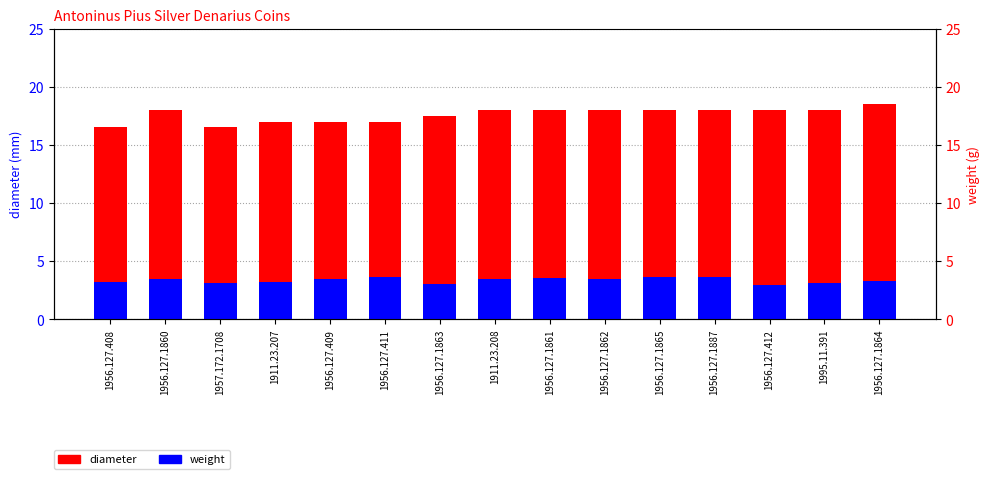

Rank the series at 1956.127.1864 from highest to lowest value.

diameter, weight